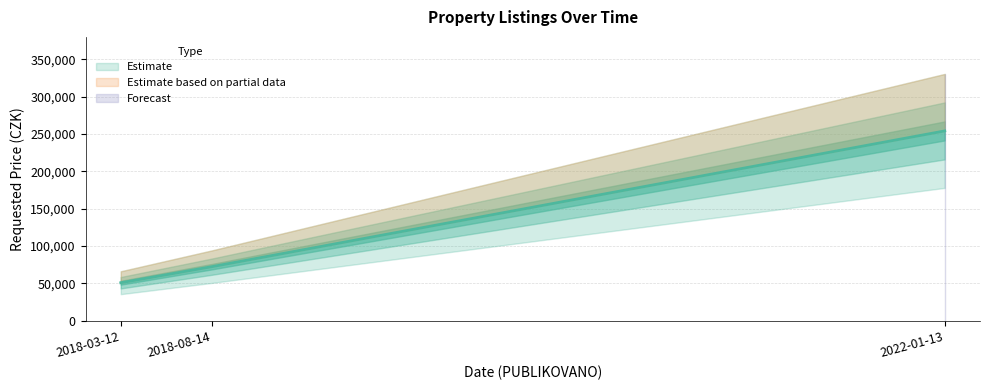

Reading left to right, what are all the values shown in this chart?

2022-01-13=254100	2018-08-14=72450	2018-03-12=51000